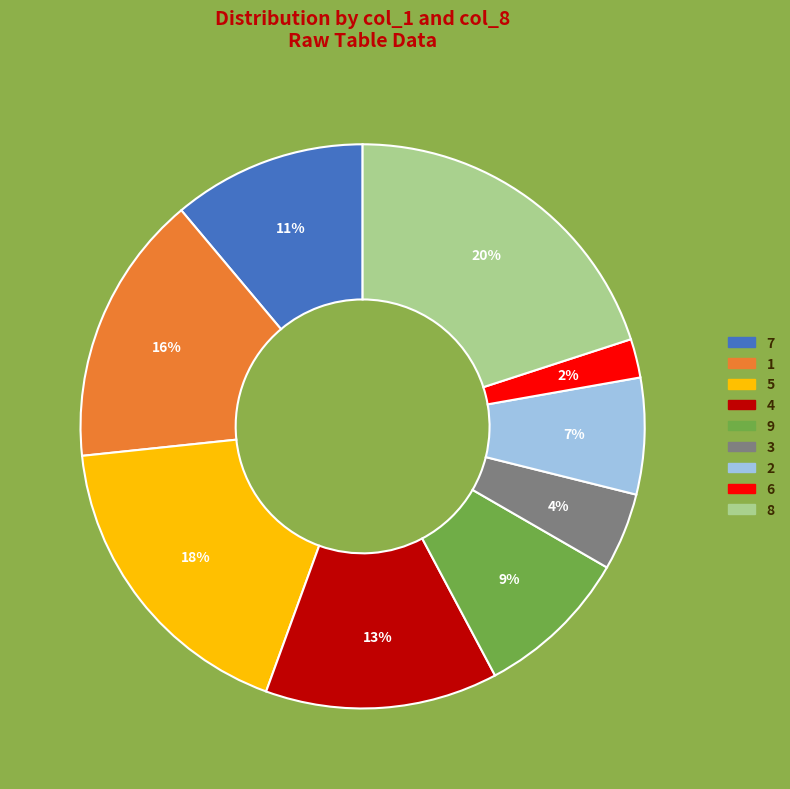

To the nearest percent, what is the combined percentage of 6 and 2?

9%